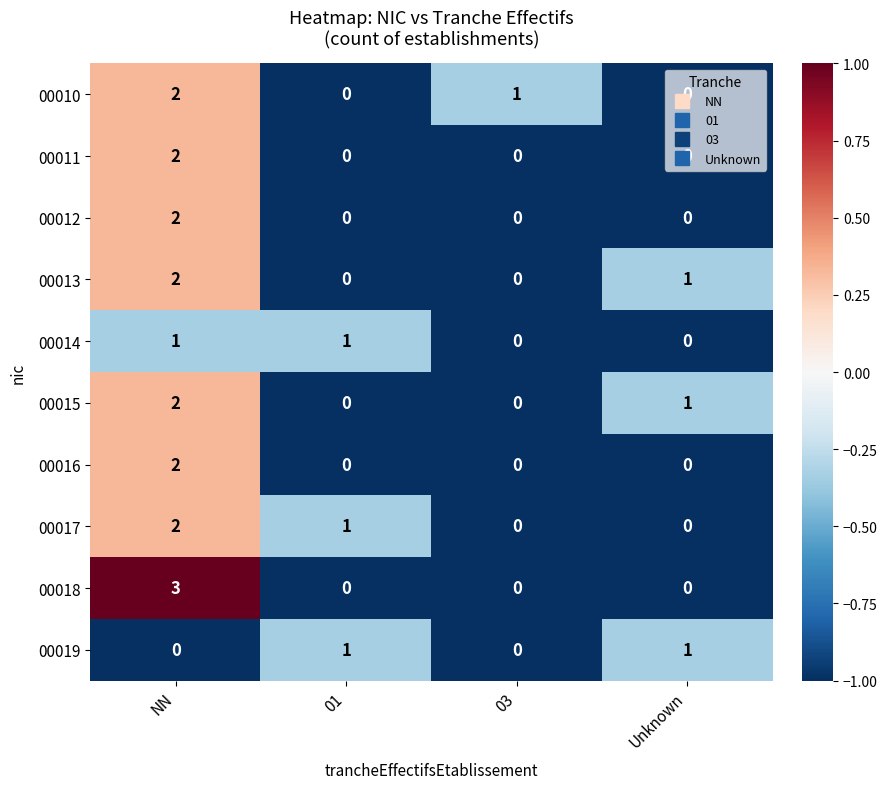

The value of 00016 at 03 is -1. True or false?

False